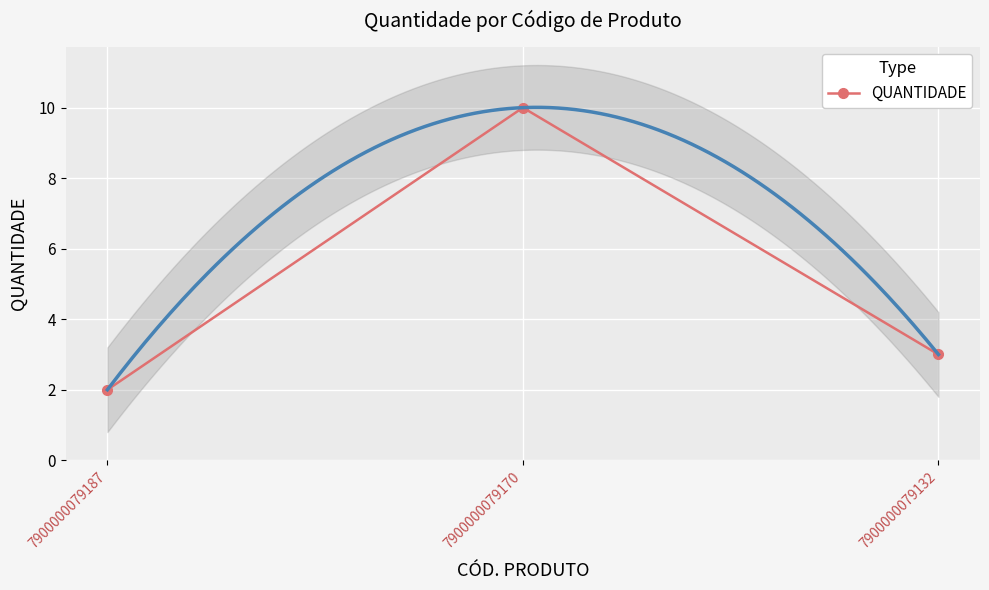

Reading right to left, transcribe all the data shown in this chart.

7900000079132=3	7900000079170=10	7900000079187=2